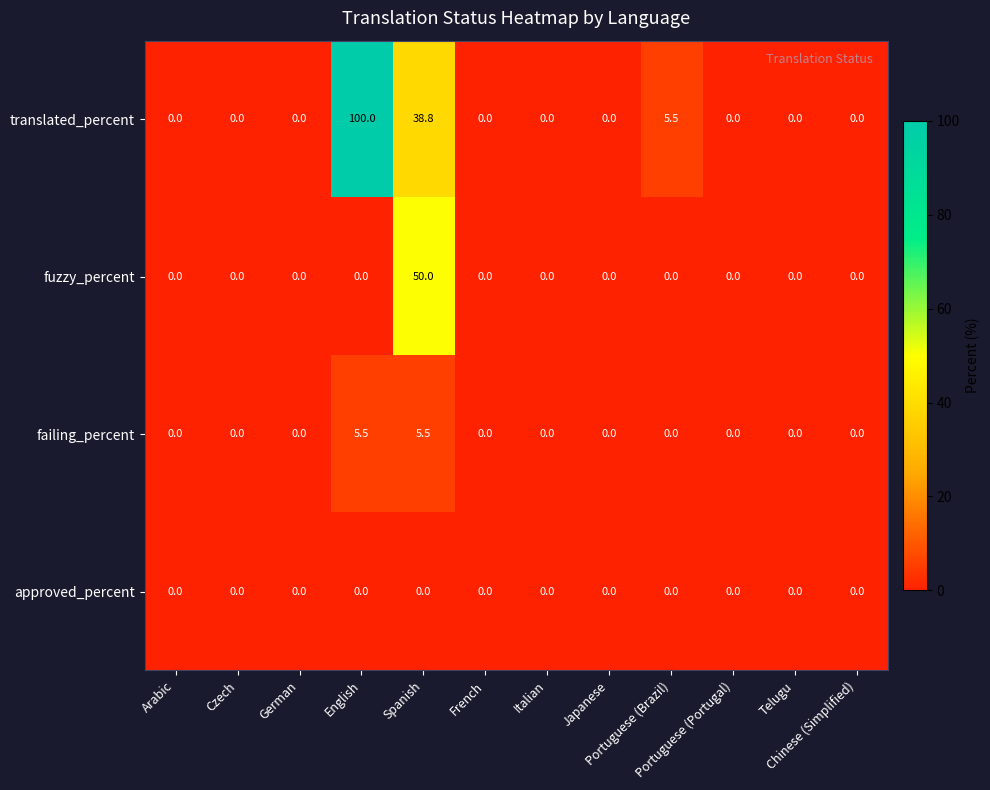

What is the highest value of the failing_percent series?

5.5